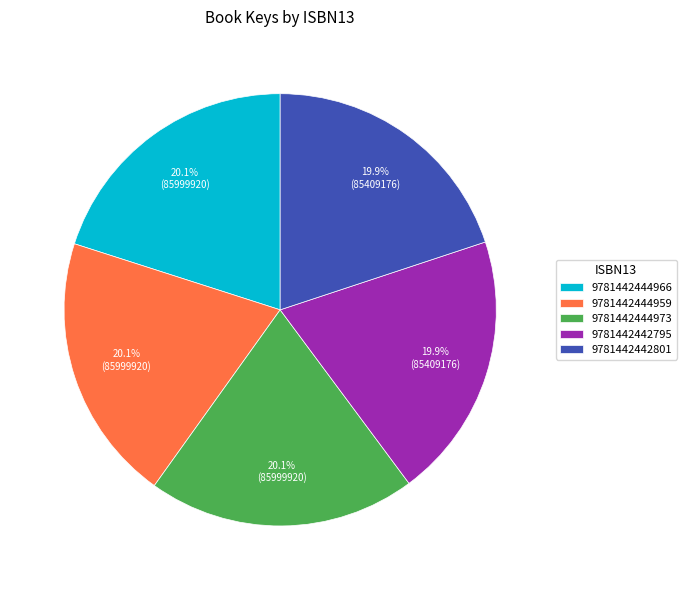

What percentage is NOT represented by 9781442442801?

80.1%